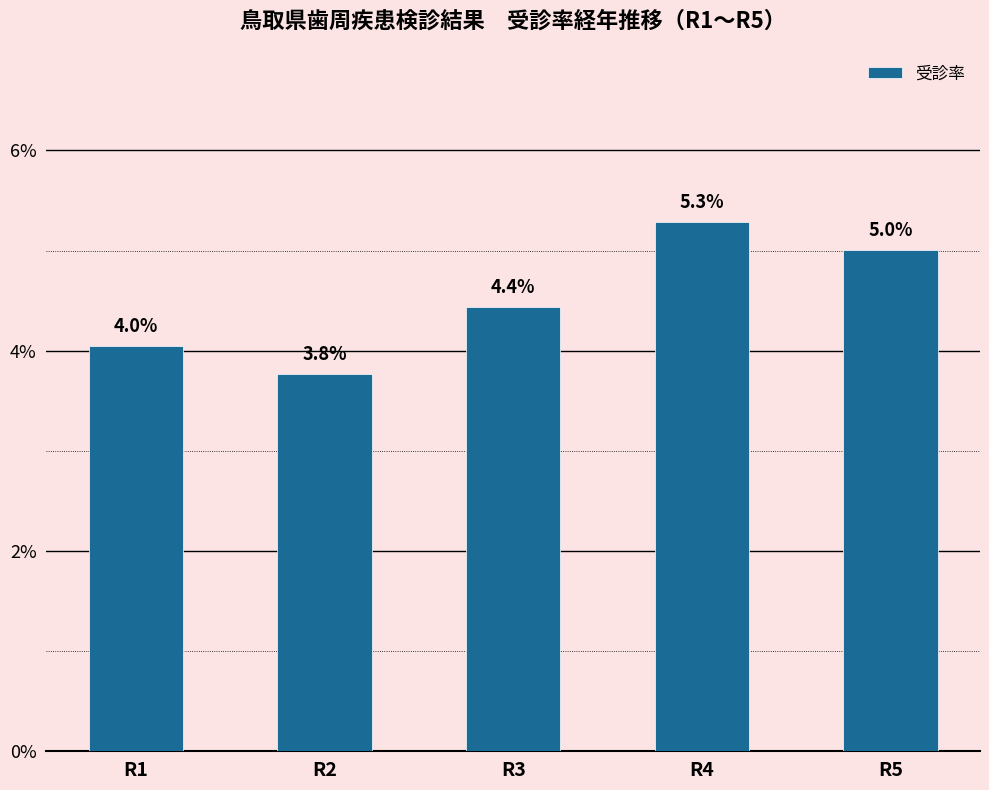

Are the bars horizontal?

No